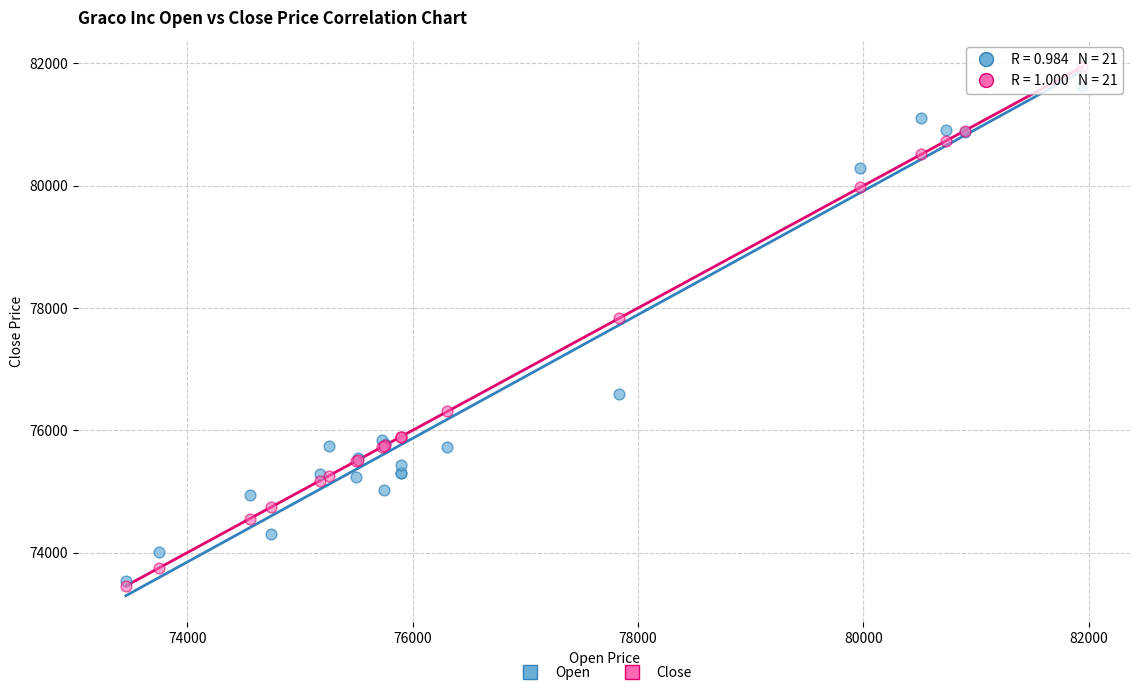

Across all series, what Y value is closest to 77698?

77832